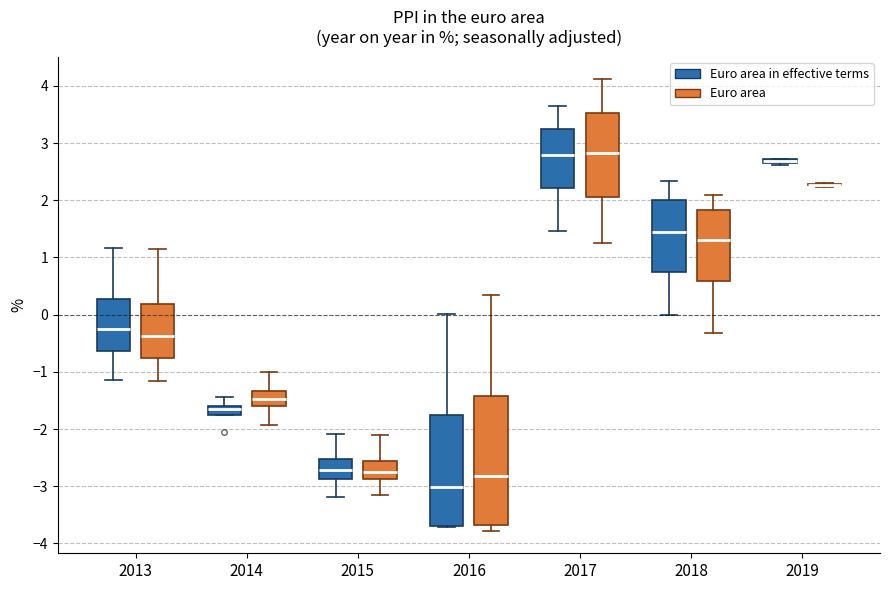

Comparing the boxes themselves (not the whiskers), which one is the tallest?

2016 (Euro area)